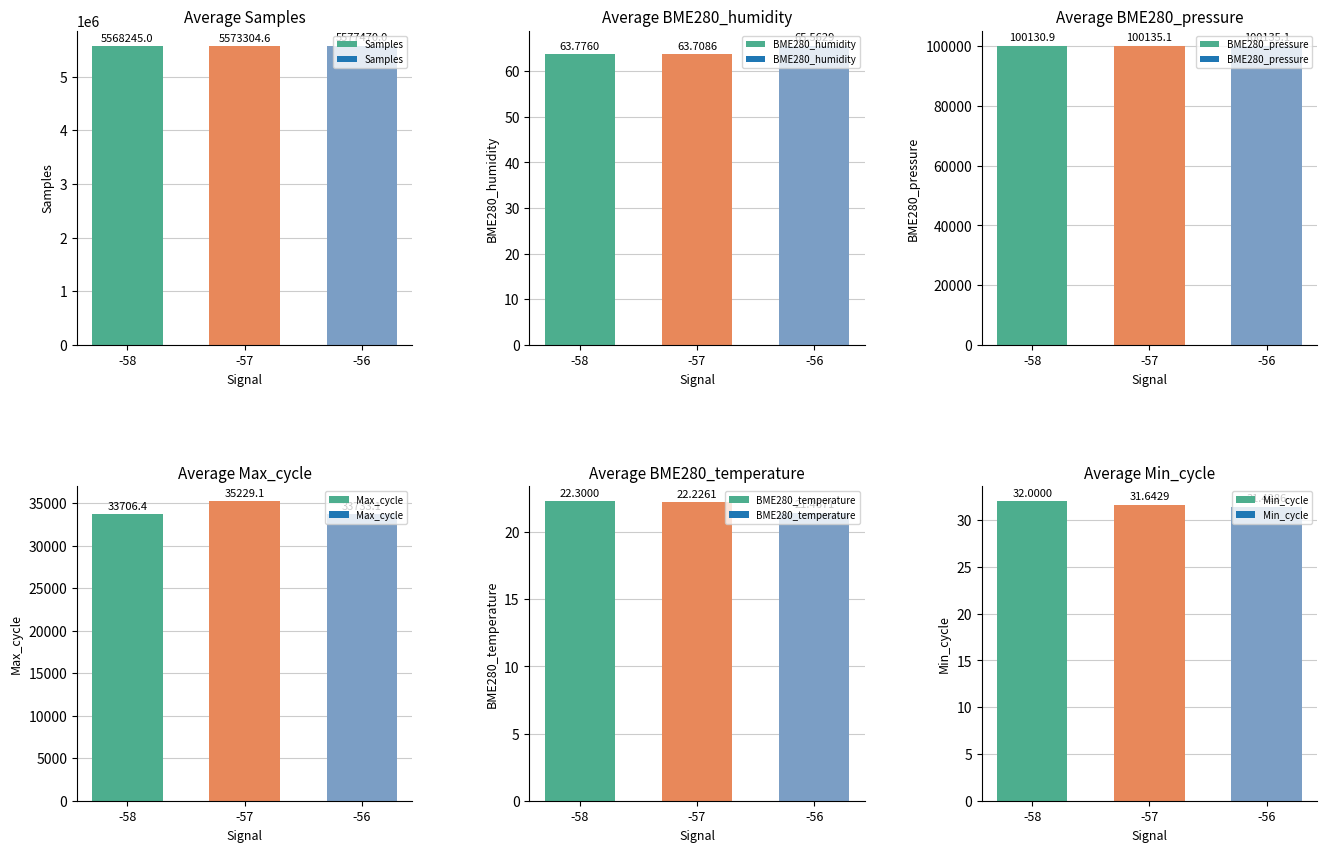

Where does the BME280_temperature series first go above 22?

-58